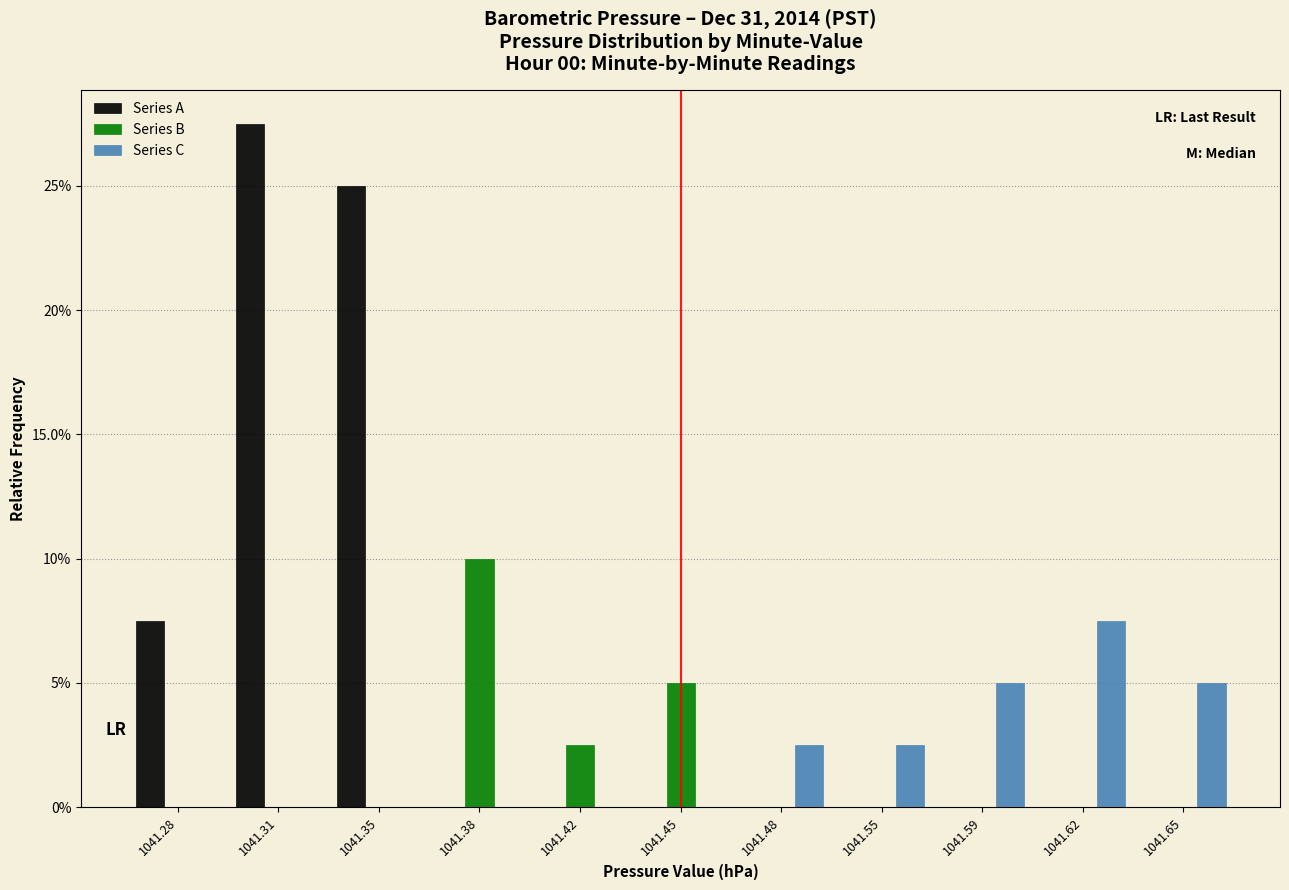

What are all the series names shown in the legend?

Series A, Series B, Series C